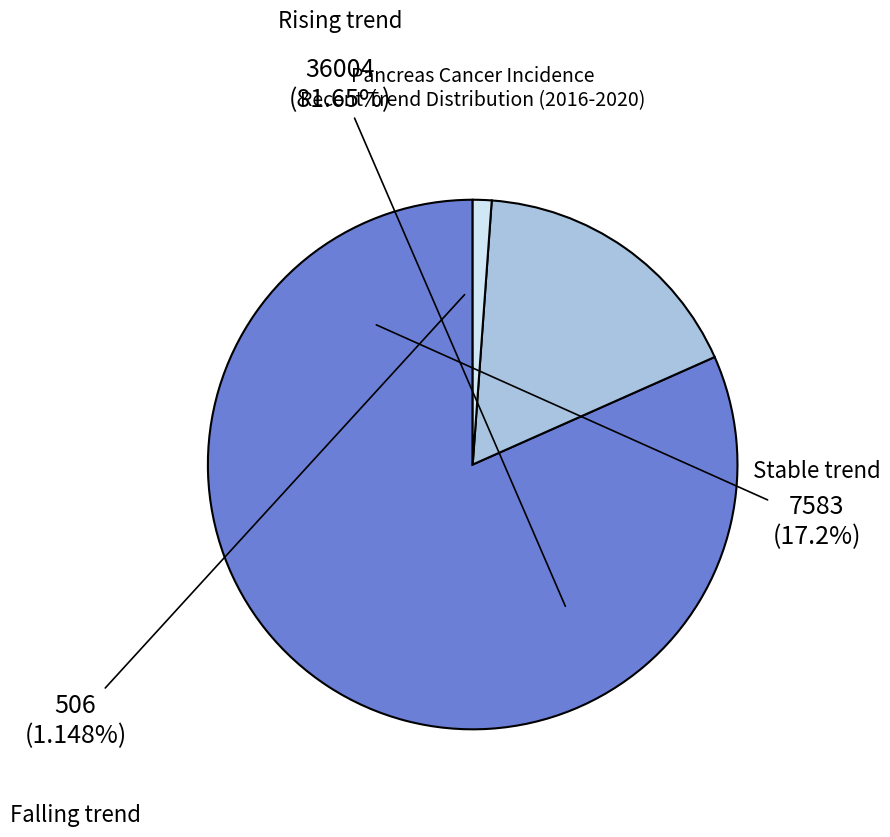

Which category has the biggest portion of the pie?

rising